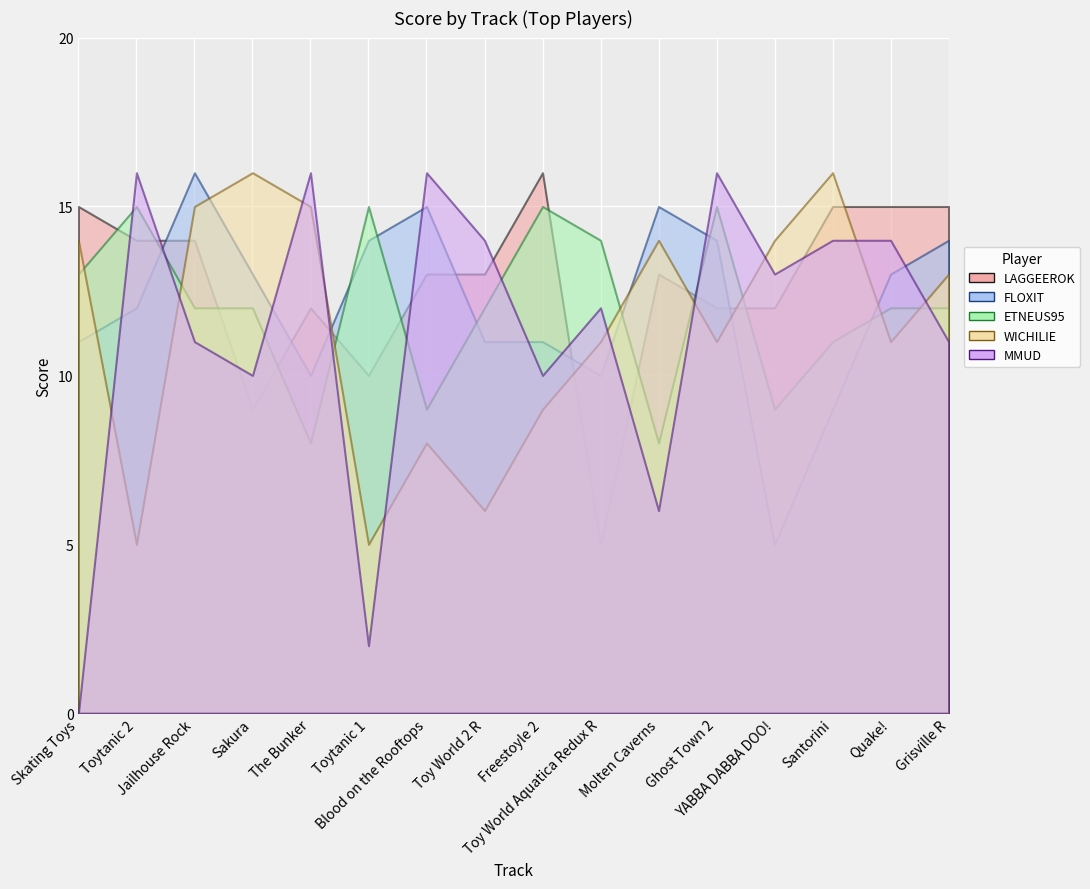

What is the average value of the LAGGEEROK series?

13